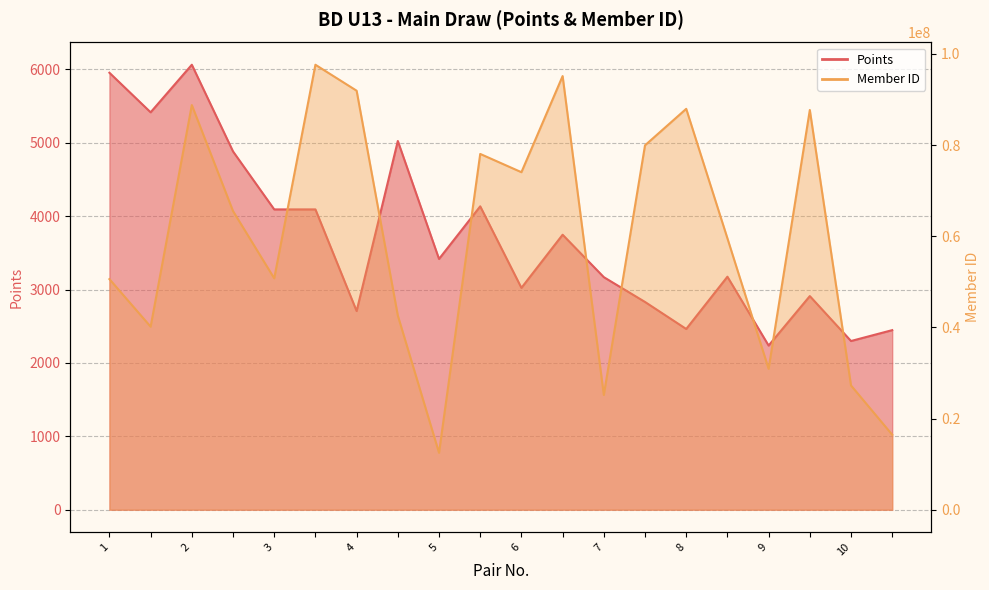

The value of Points at 1 is 5954. True or false?

True